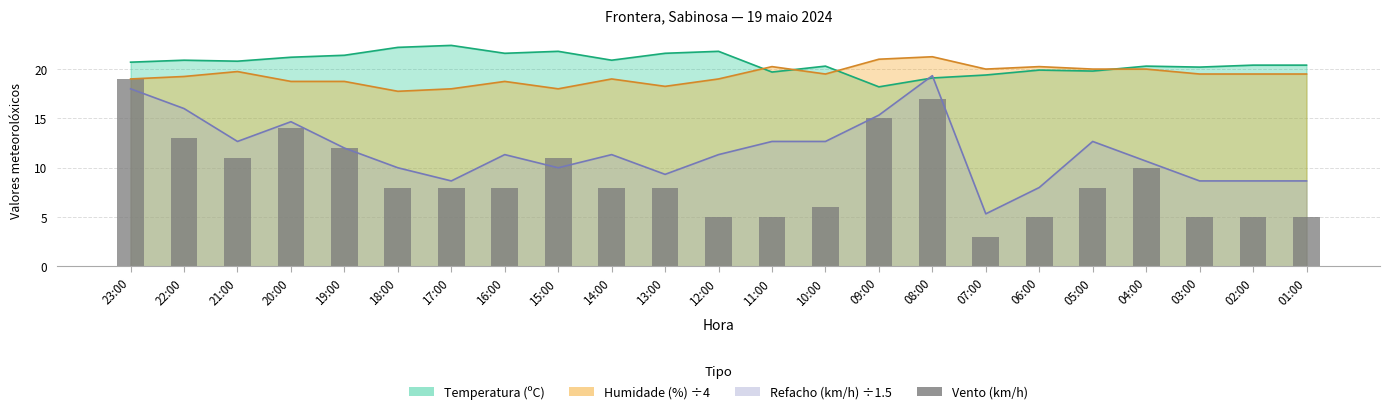

What is the difference between the maximum and minimum values?

16